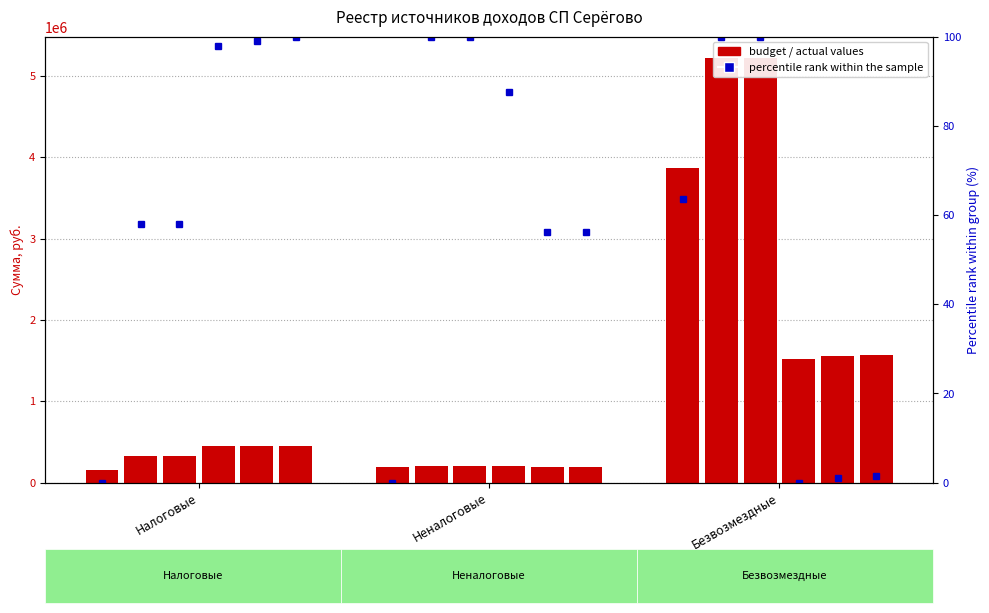

Where is Бюджетные назначения 2023 nearest to the value 2710877?

Налоговые